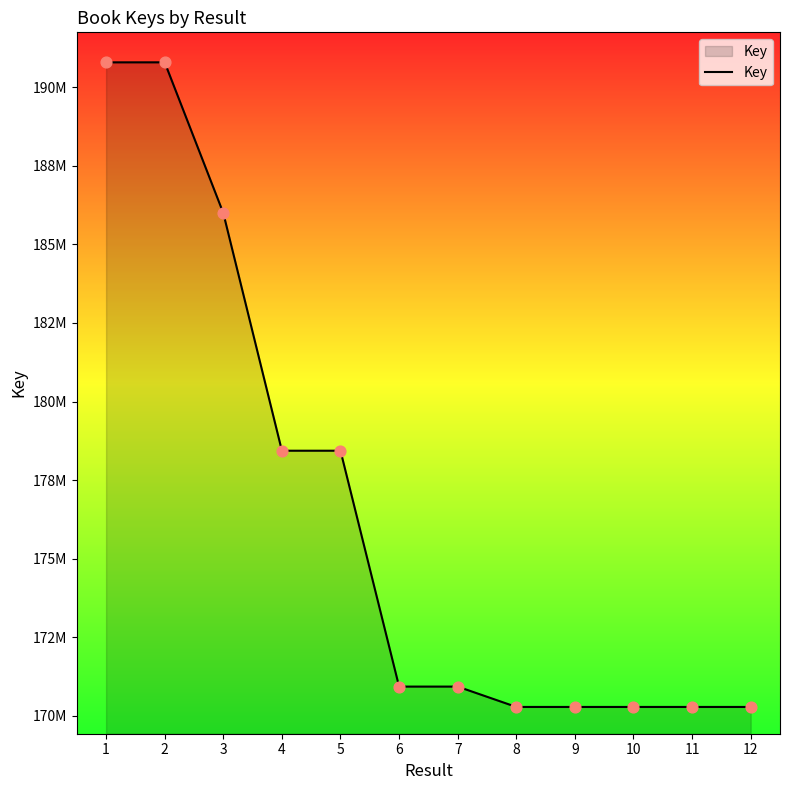

Between 1 and 7, which is larger?

1